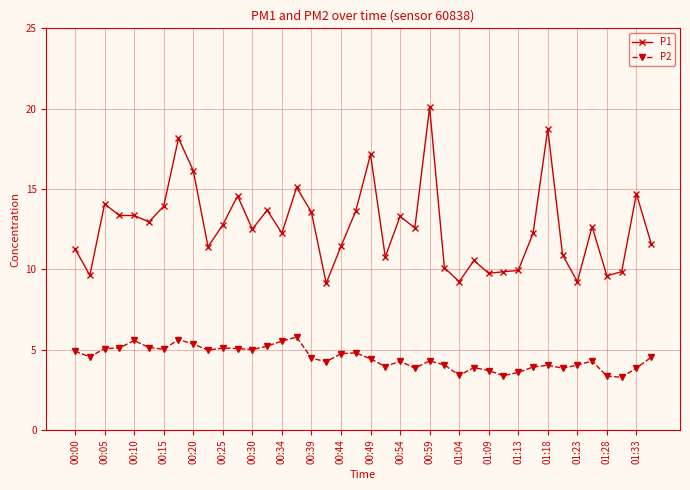

True or false: P1 has more than 2 interior local peaks.

True